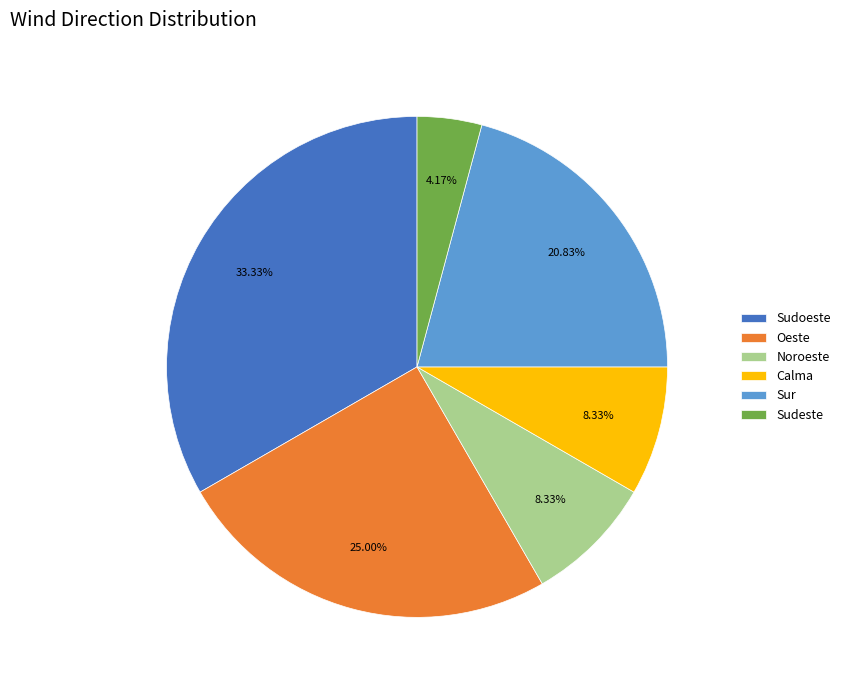

To the nearest percent, what portion does Calma represent?

8%